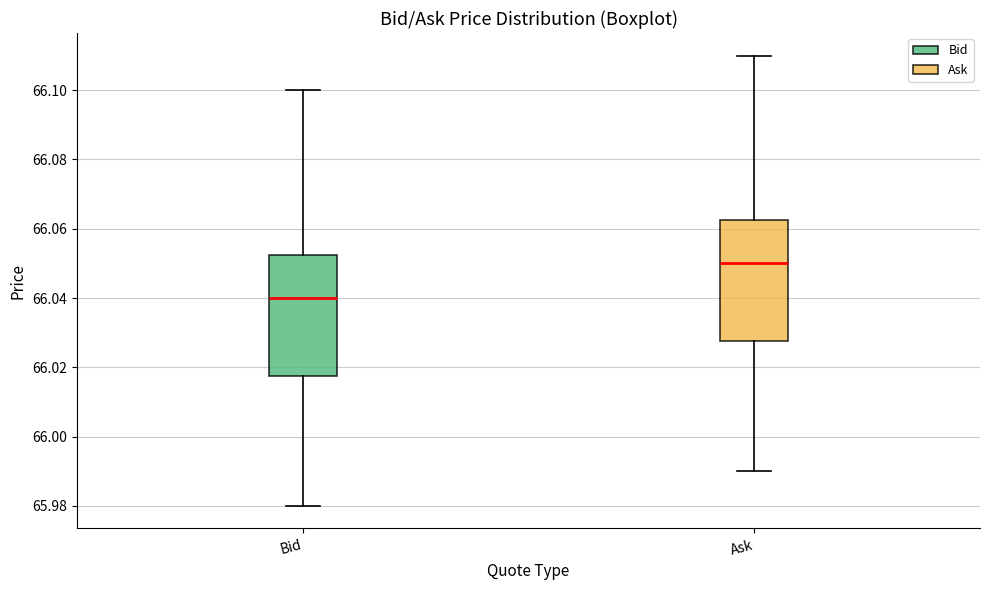

Reading left to right, read every box against the y-axis: the position of its median line, the range the box covers, and the ends of its whiskers. The values are not printed on the chart, so give them approximately, as read against the axis.

Bid: median 66.040, box 66.018 to 66.052, whiskers 65.980 to 66.100
Ask: median 66.050, box 66.028 to 66.062, whiskers 65.990 to 66.110